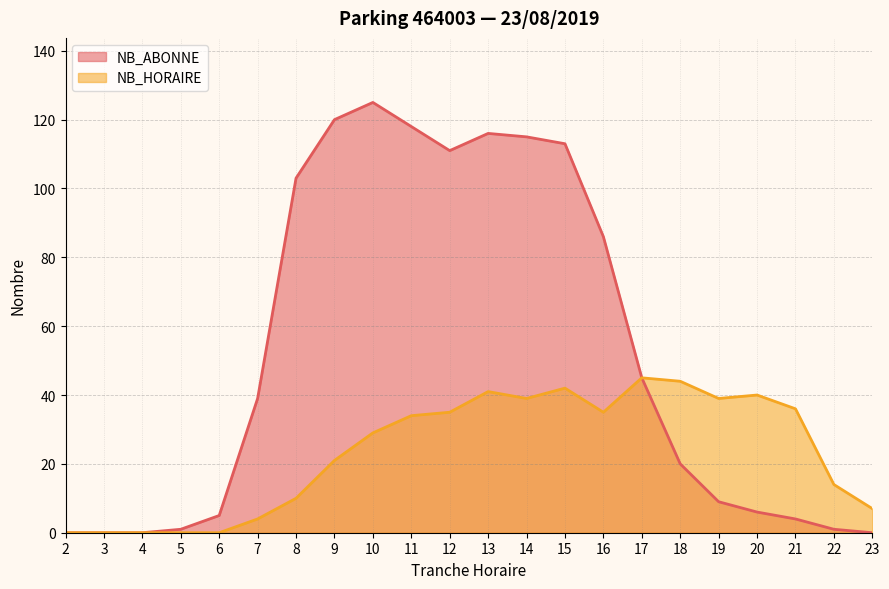

Which series has the largest range (max minus min)?

NB_ABONNE